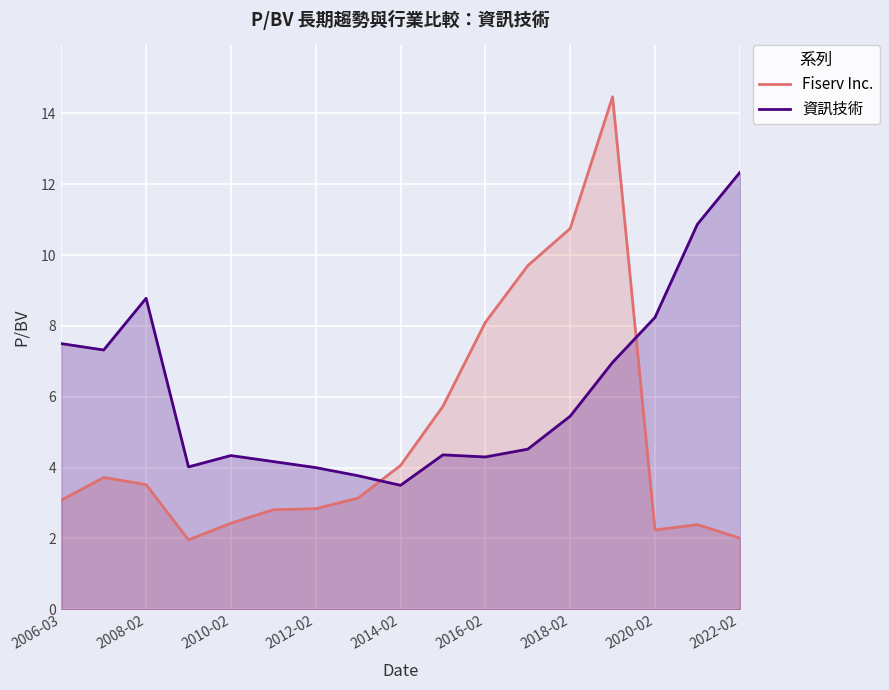

At which label is Fiserv Inc. closest to 8?

2016-02